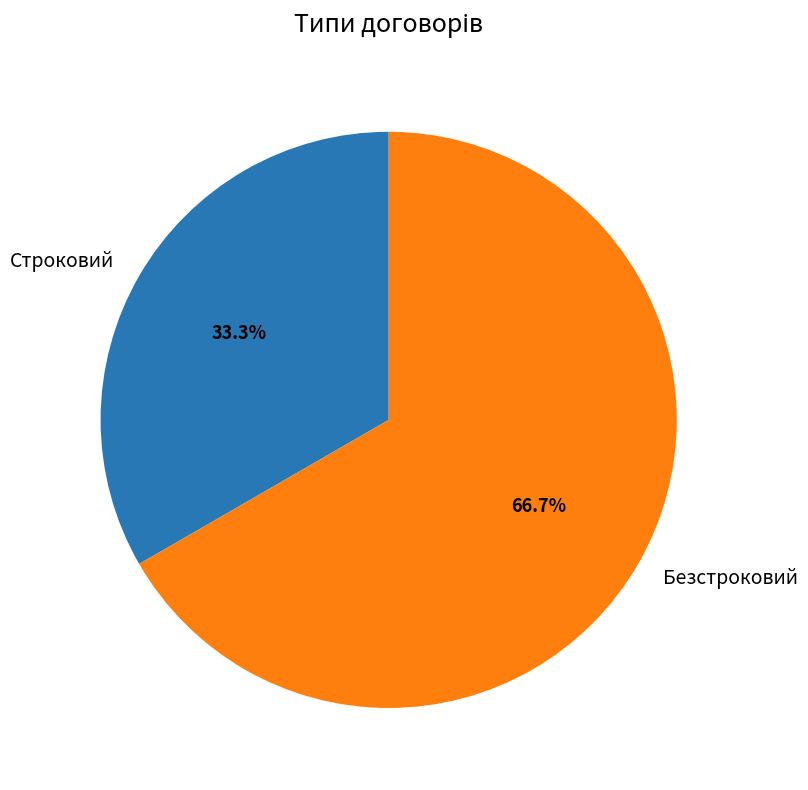

To the nearest percent, what percentage of the pie is Строковий?

33%